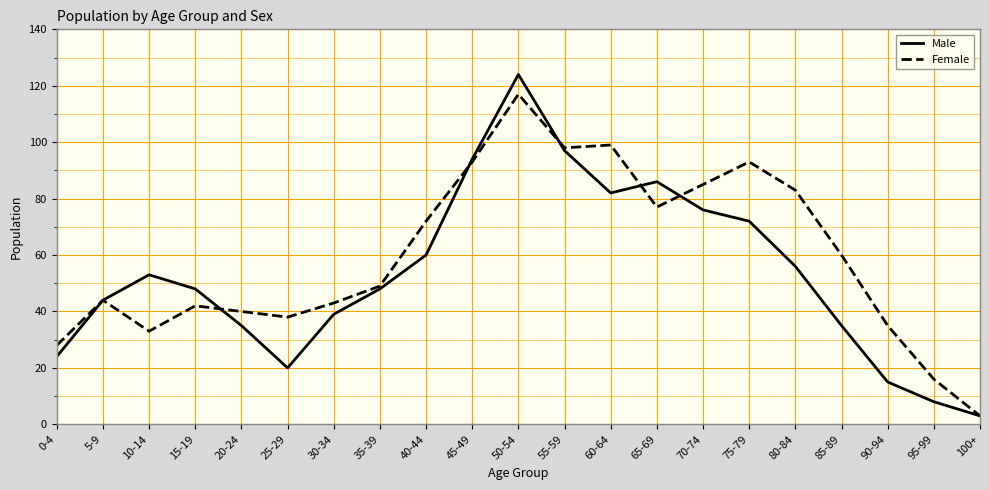

Where is Male nearest to the value 63?

40-44